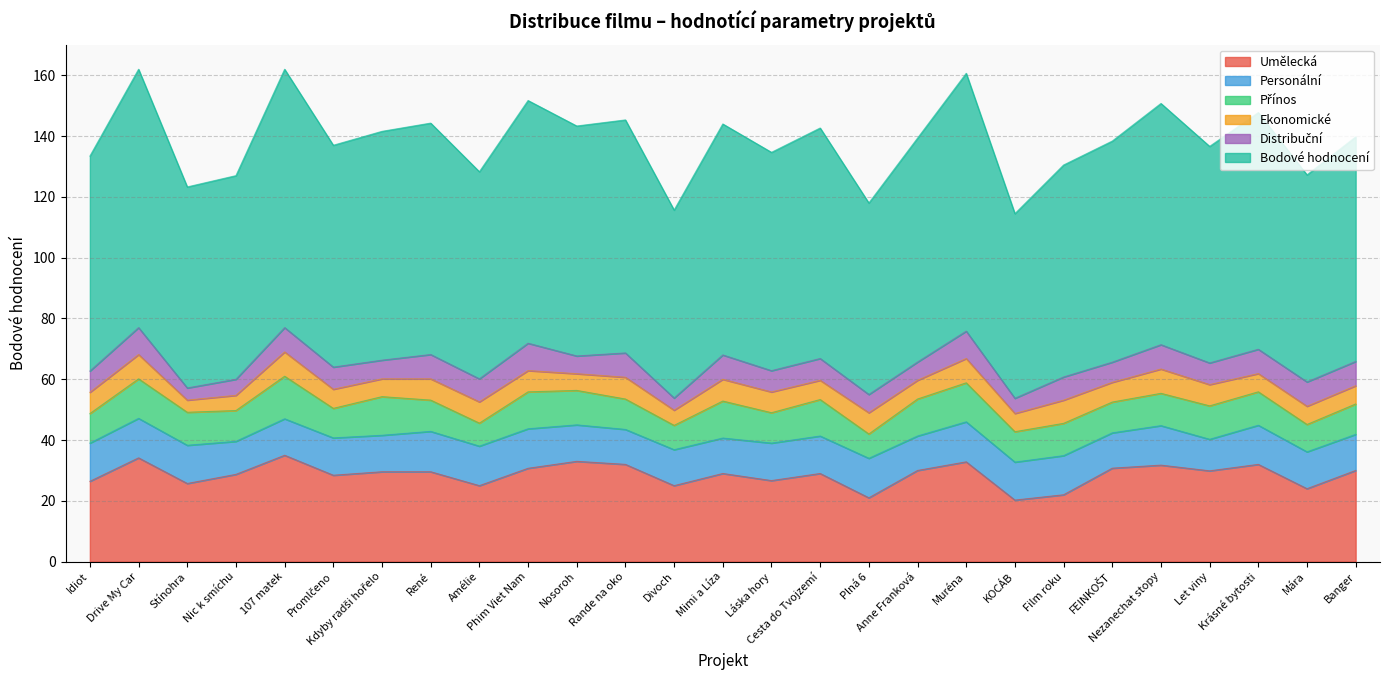

At 107 matek, list the series in order from smallest to largest.

Ekonomické, Distribuční, Personální, Přínos, Umělecká, Bodové hodnocení